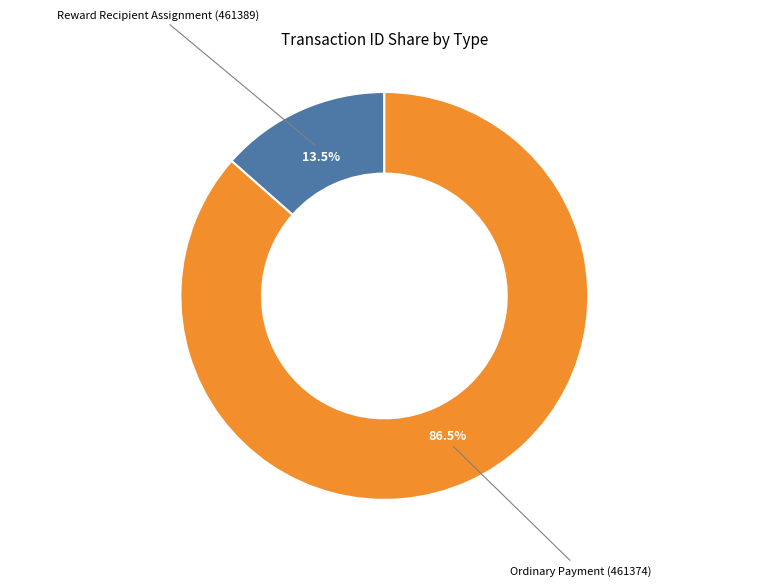

Does any single category account for the majority?

Yes